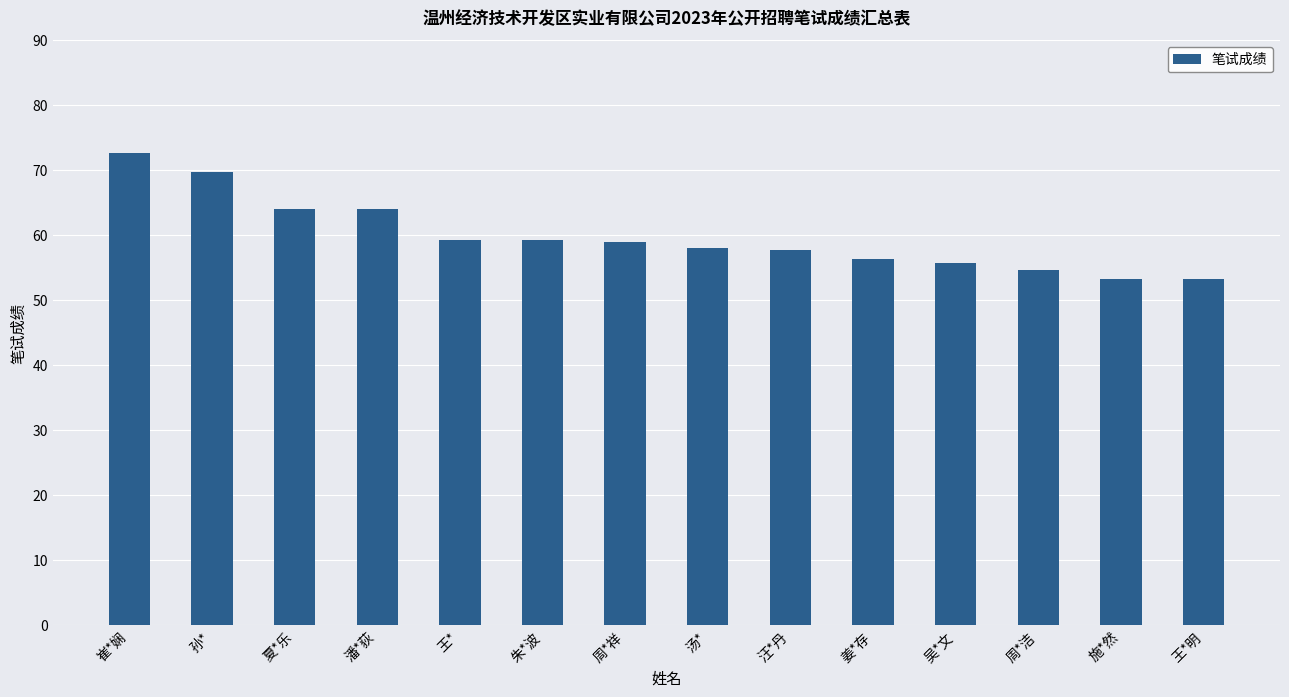

Which label corresponds to the largest value in the chart?

崔*娴